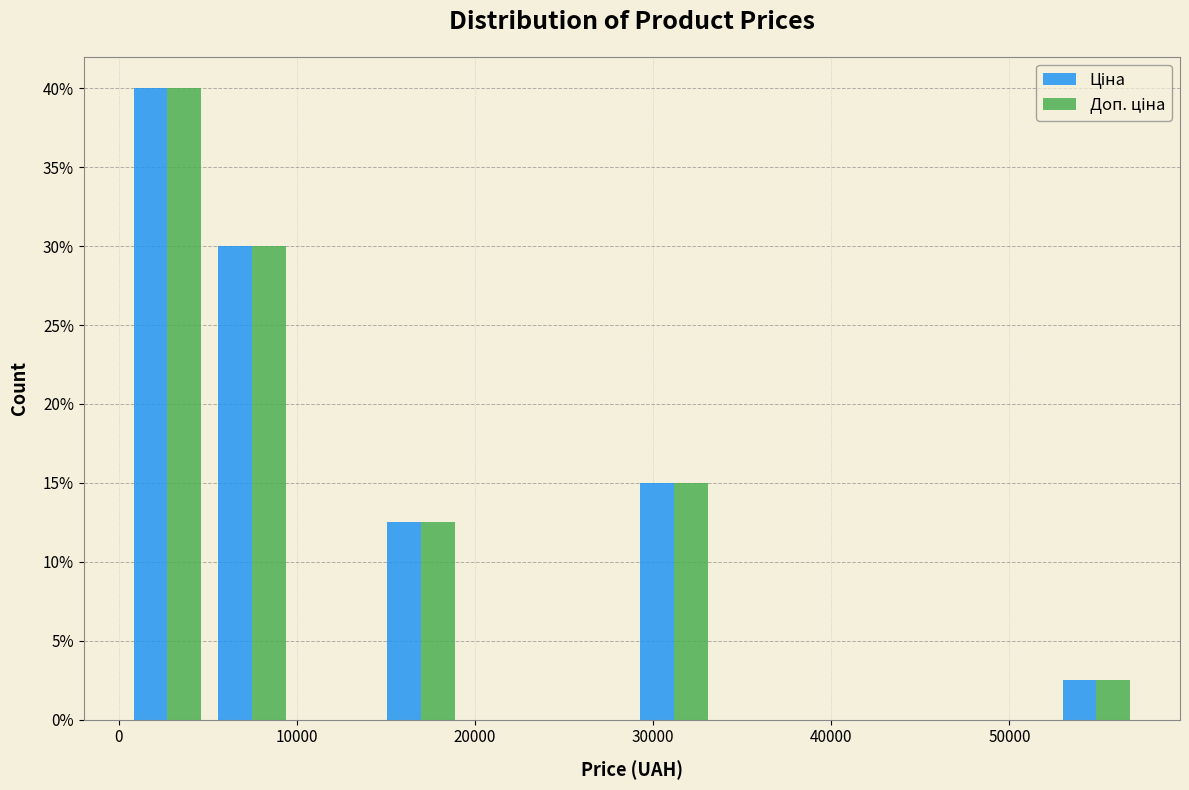

Reading left to right, list every range on the x-axis with the height of the bar of each series over it. Neither the bar edges nor the heights are printed on the chart, so give them approximately, as read against the axes.

0 to 5000: Ціна=40.0	Доп. ціна=40.0
5000 to 10000: Ціна=30.0	Доп. ціна=30.0
10000 to 15000: Ціна=0	Доп. ціна=0
15000 to 19000: Ціна=12.5	Доп. ціна=12.5
19000 to 24000: Ціна=0	Доп. ціна=0
24000 to 29000: Ціна=0	Доп. ціна=0
29000 to 34000: Ціна=15.0	Доп. ціна=15.0
34000 to 38000: Ціна=0	Доп. ціна=0
38000 to 43000: Ціна=0	Доп. ціна=0
43000 to 48000: Ціна=0	Доп. ціна=0
48000 to 53000: Ціна=0	Доп. ціна=0
53000 to 57000: Ціна=2.5	Доп. ціна=2.5